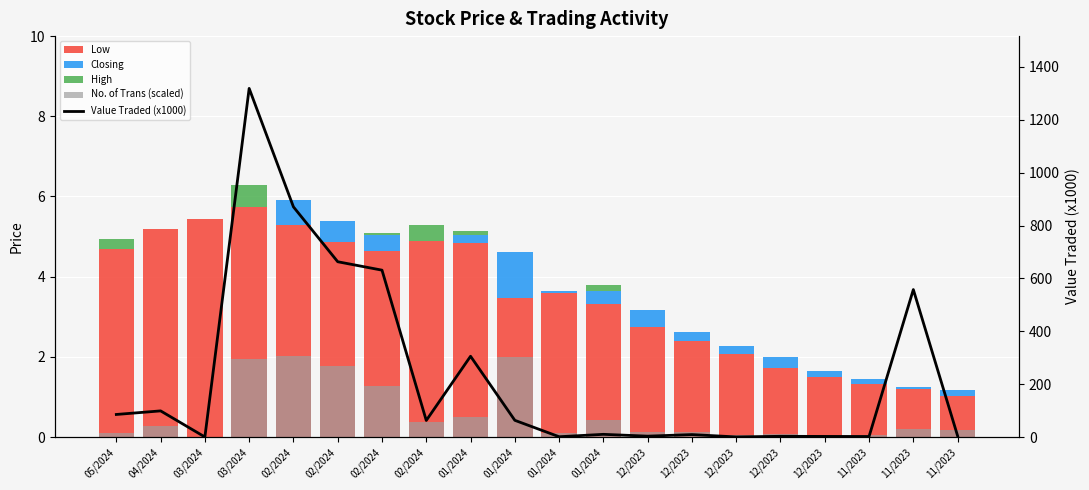

Between 05/2024 and 01/2024, which is larger?

05/2024